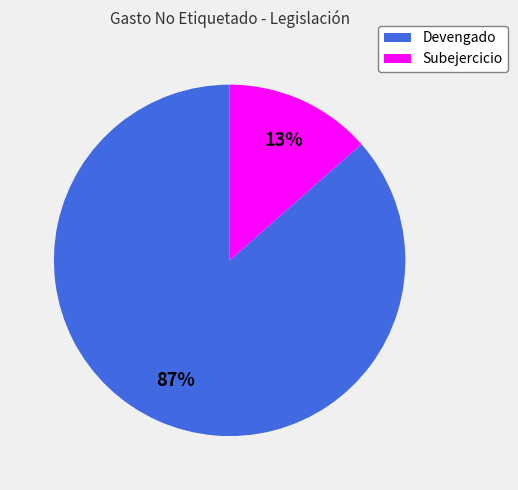

Is there any slice that represents more than half of the pie?

Yes